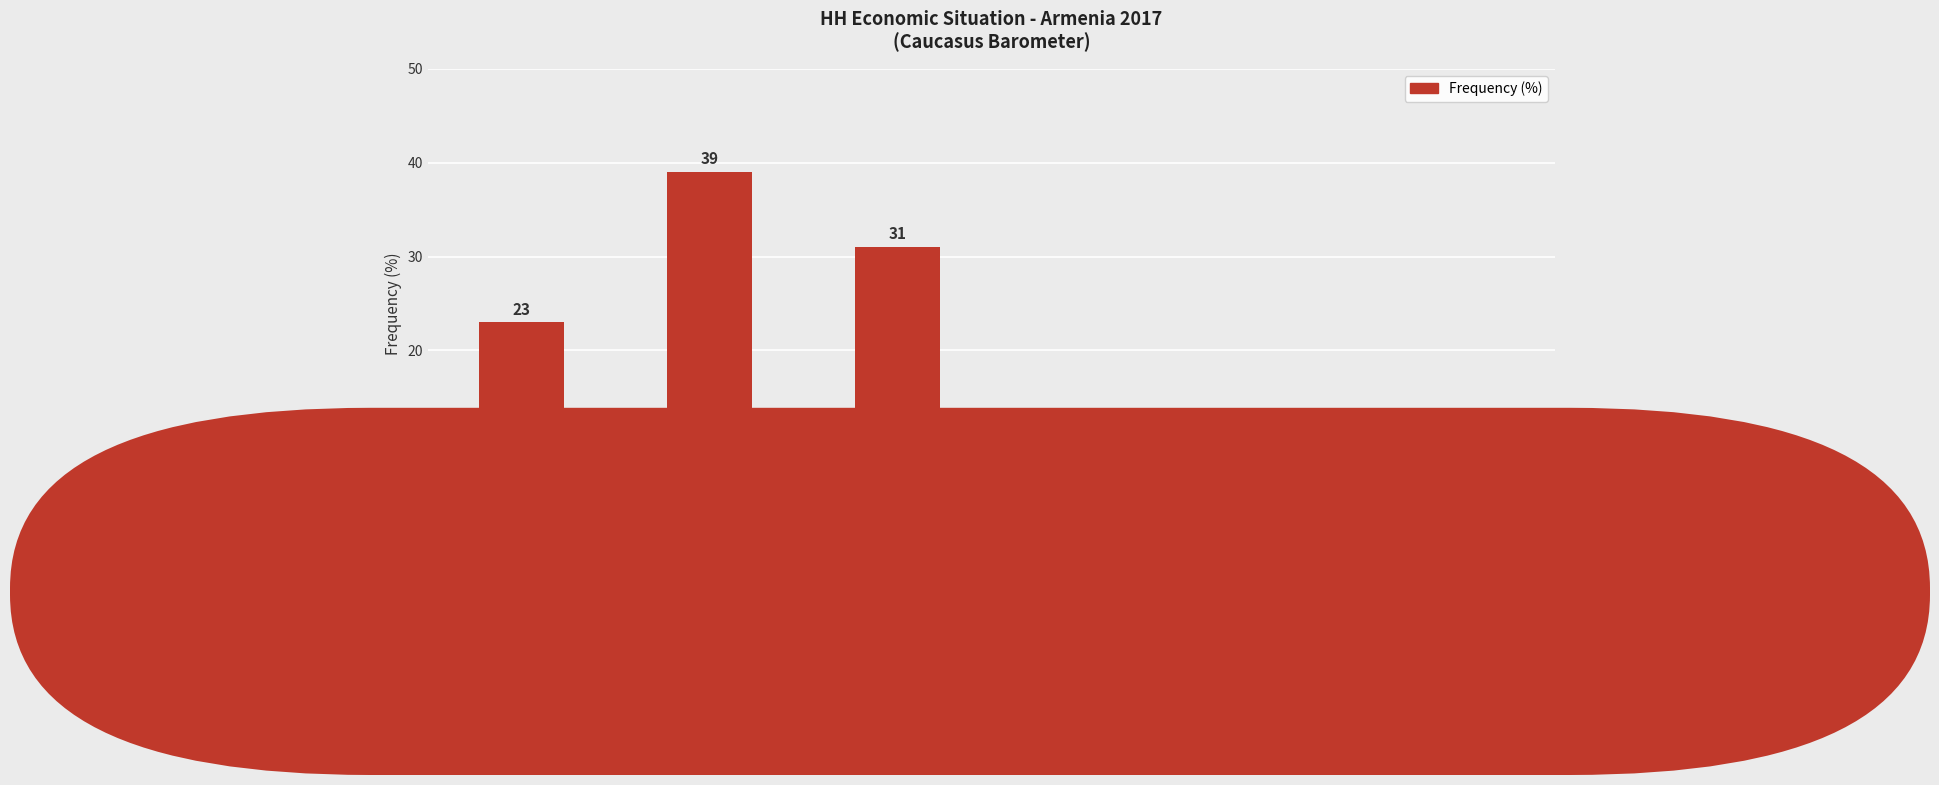

What is the label of the 6th bar from the right?

Money is not enough
for food